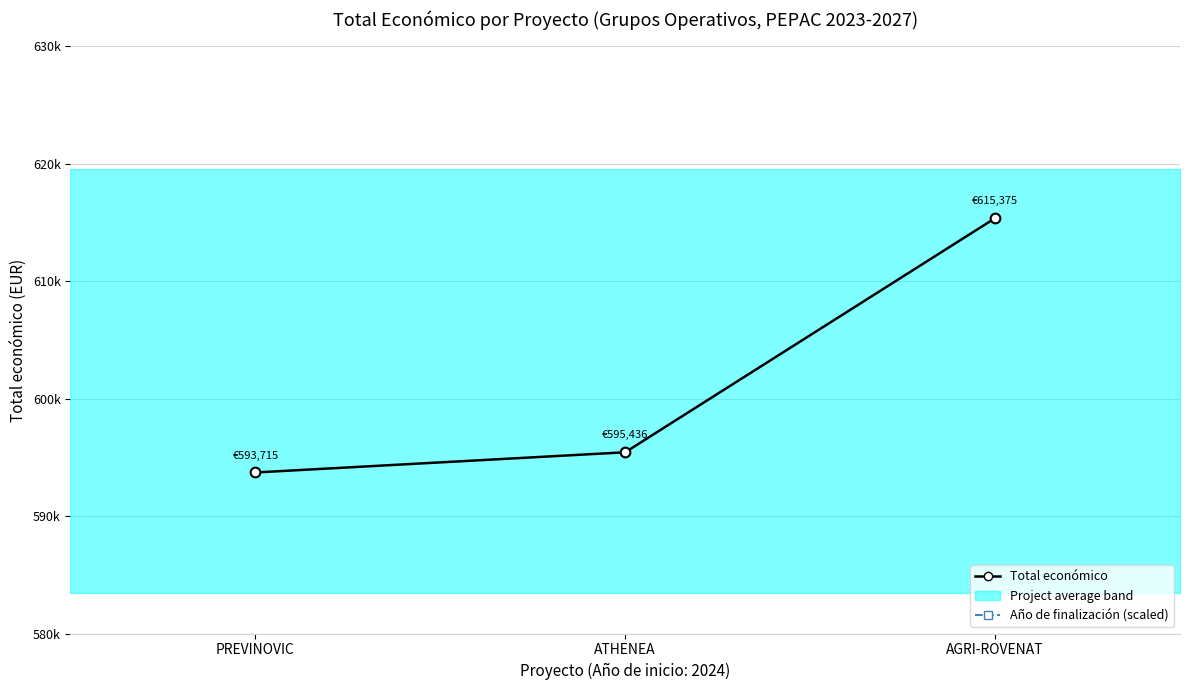

What is the difference between the maximum and minimum values in the Total económico series?

21660